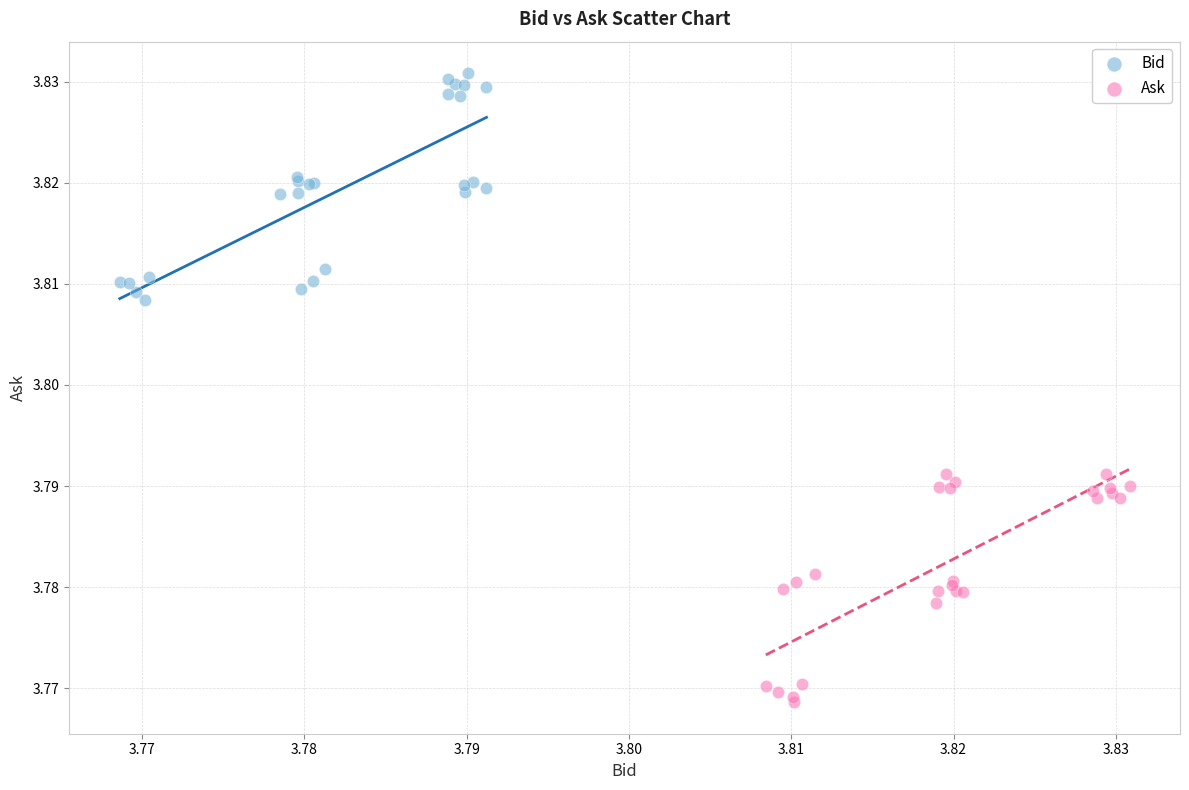

Which series contains the highest Y value?

Bid